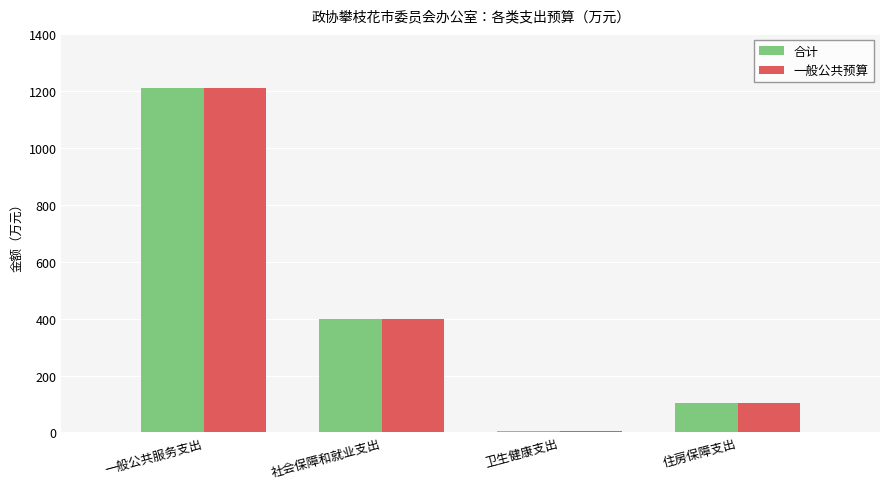

Read the 合计 value at 住房保障支出.

104.7